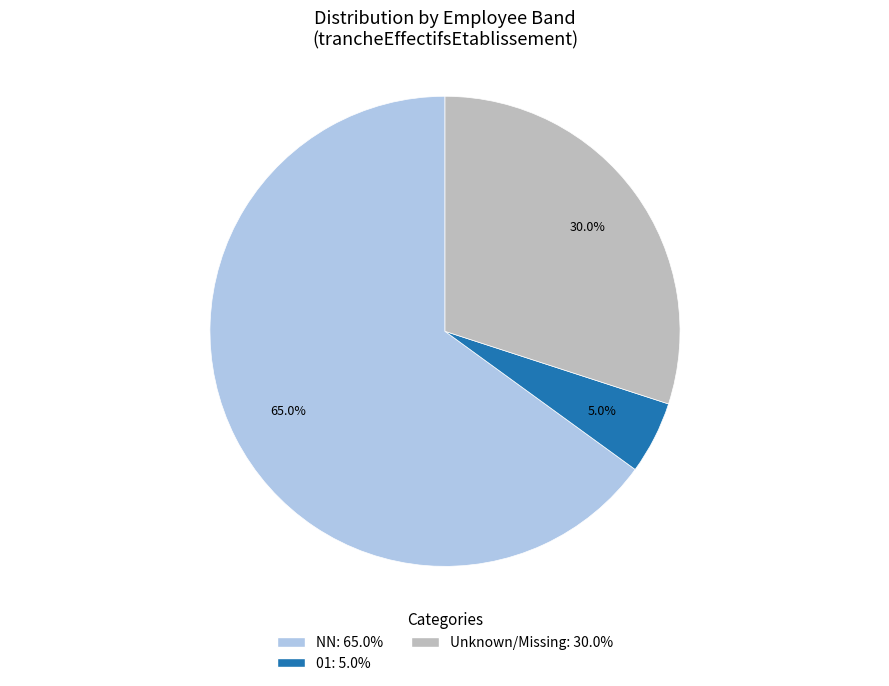

Is there a majority slice in this chart?

Yes